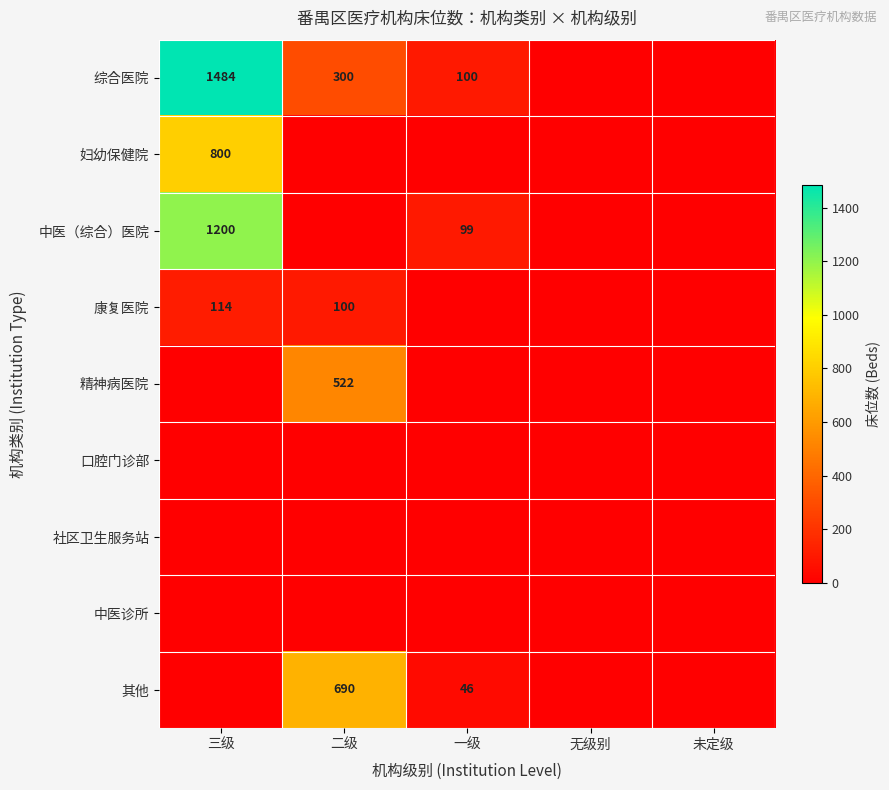

True or false: 康复医院 has a value of 100 at 二级.

True